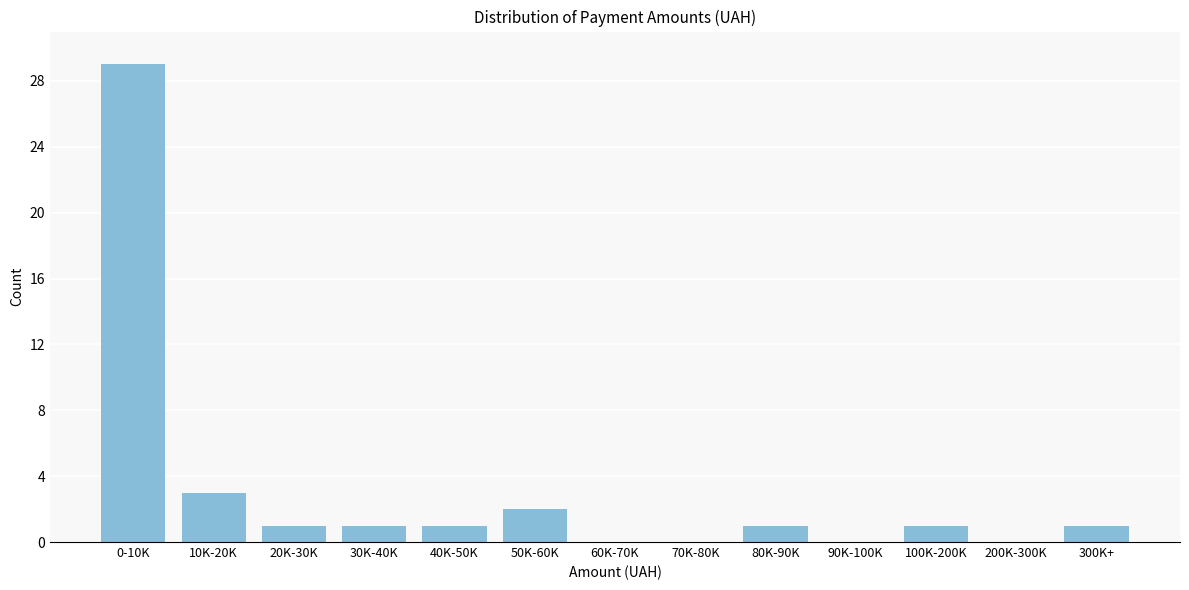

Reading right to left, list all the values displayed in this chart.

300K+=1	200K-300K=0	100K-200K=1	90K-100K=0	80K-90K=1	70K-80K=0	60K-70K=0	50K-60K=2	40K-50K=1	30K-40K=1	20K-30K=1	10K-20K=3	0-10K=29